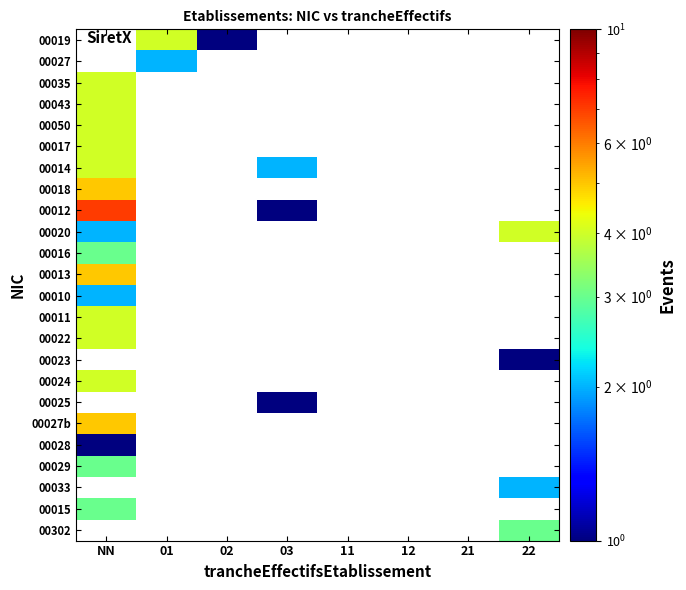

Is the value of 00028 at NN greater than the value of 00050 at 02?

No